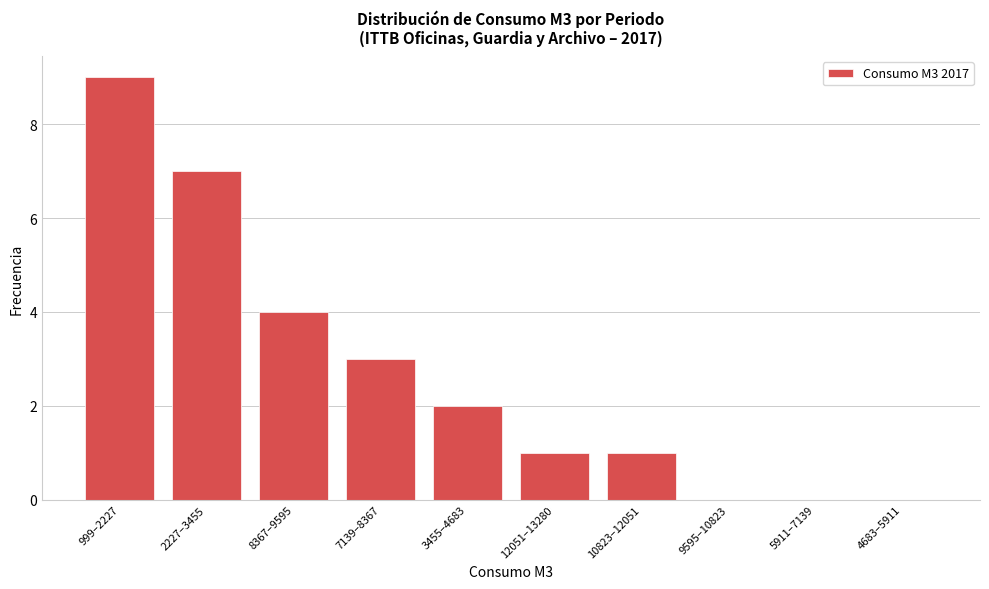

Reading left to right, extract all data points from this chart.

999–2227=9	2227–3455=7	8367–9595=4	7139–8367=3	3455–4683=2	12051–13280=1	10823–12051=1	9595–10823=0	5911–7139=0	4683–5911=0